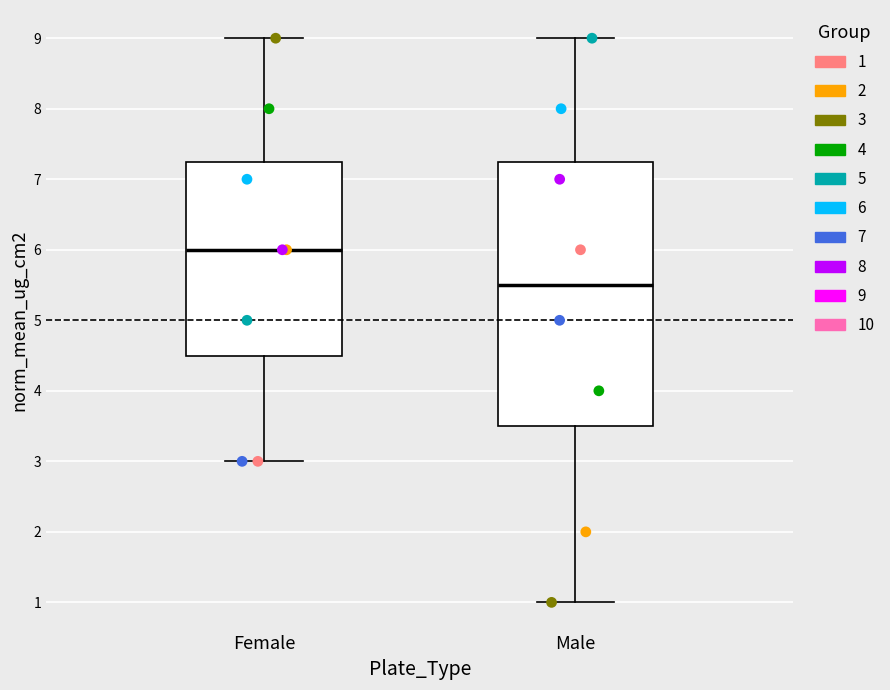

Which box is the tallest, from its lower edge to its upper edge?

Male